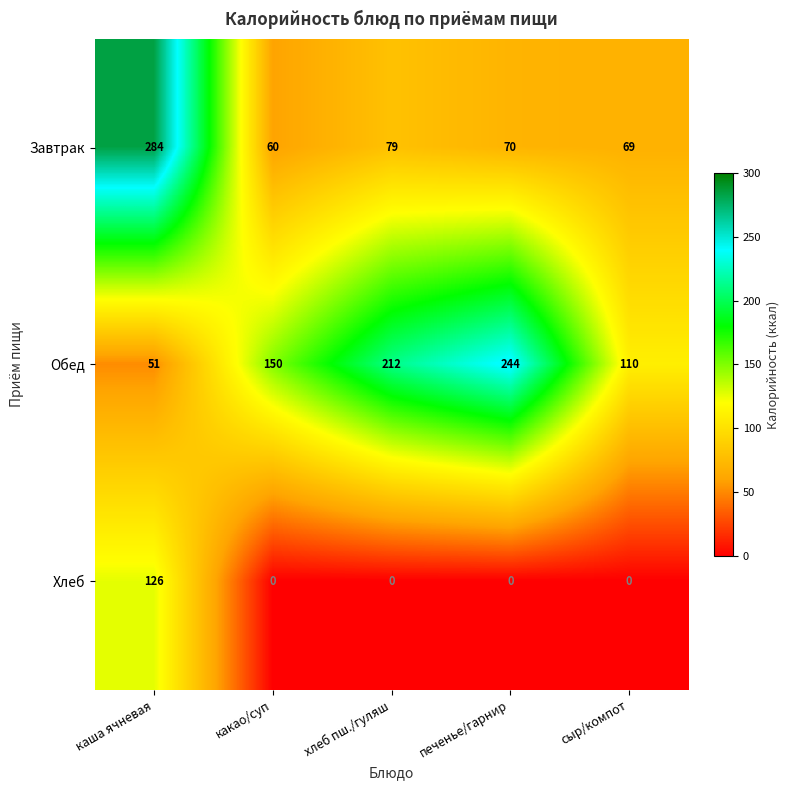

Between хлеб пш./гуляш and печенье/гарнир, which series saw the biggest shift?

Обед